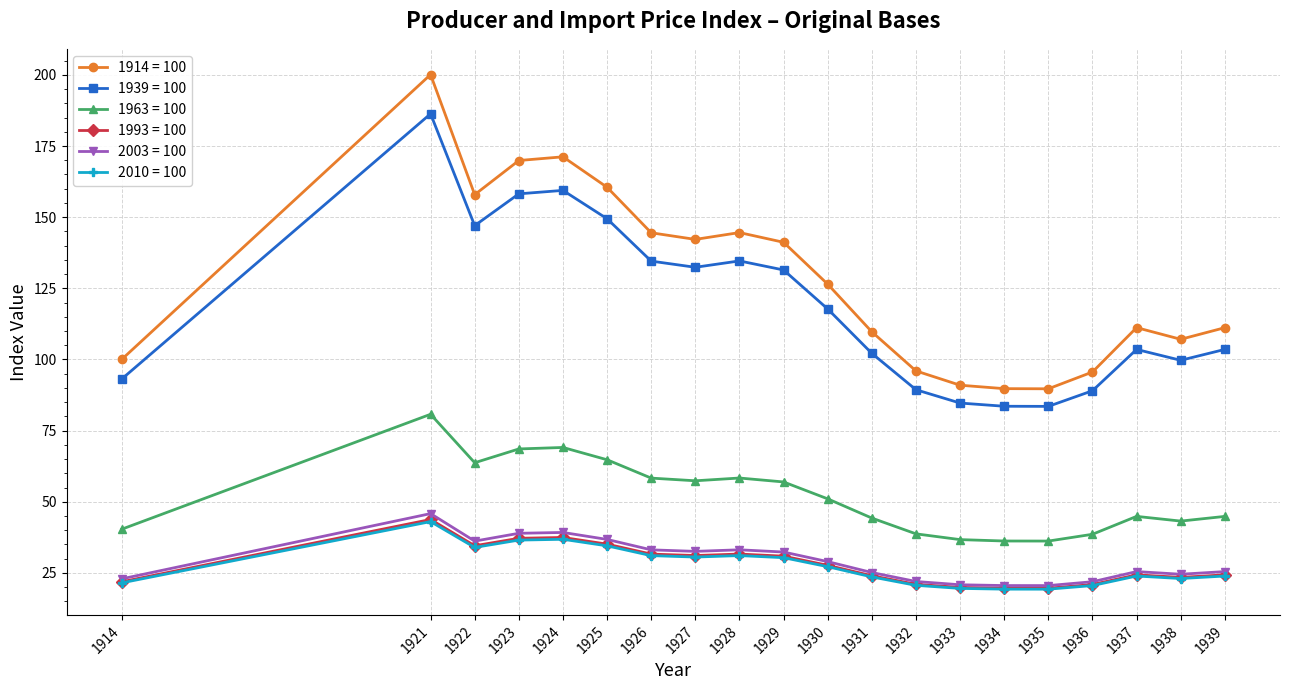

The value of 2010 = 100 at 1934 is 8.6. True or false?

False